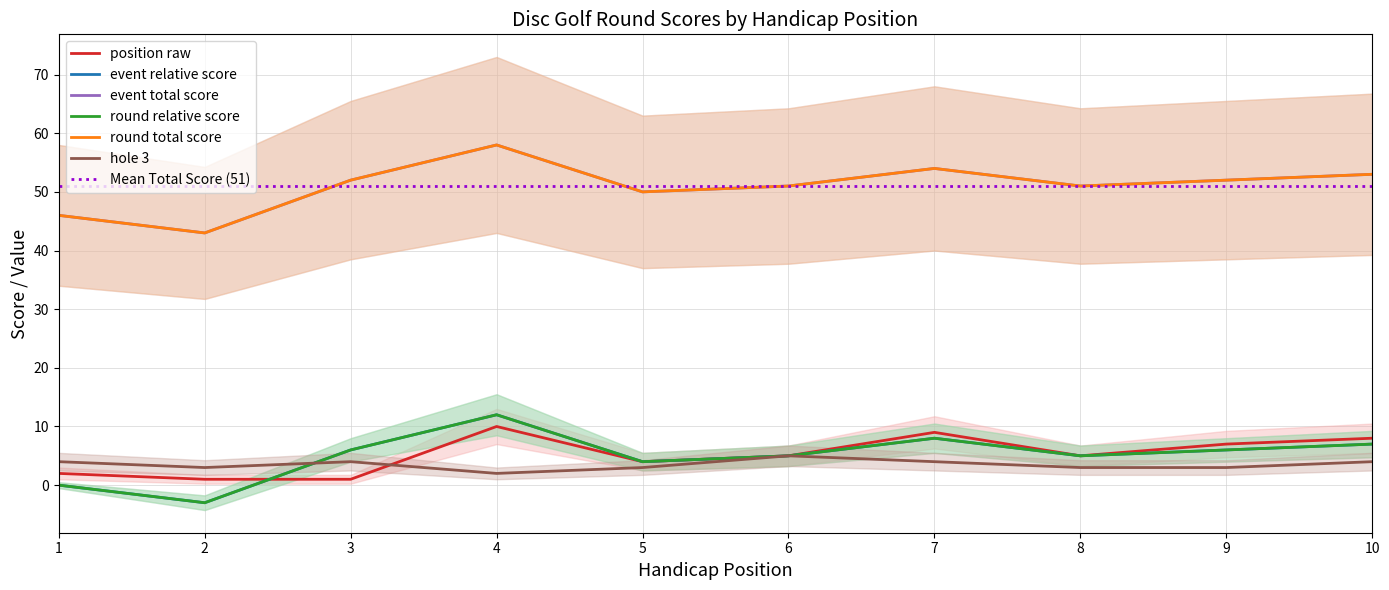

At how many categories does at least one series exceed 55?

1